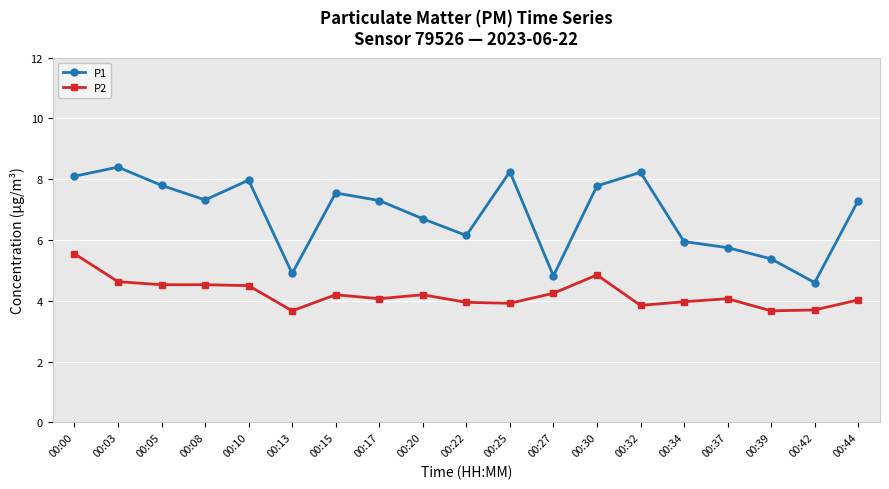

Between 00:10 and 00:37, which series saw the biggest shift?

P1